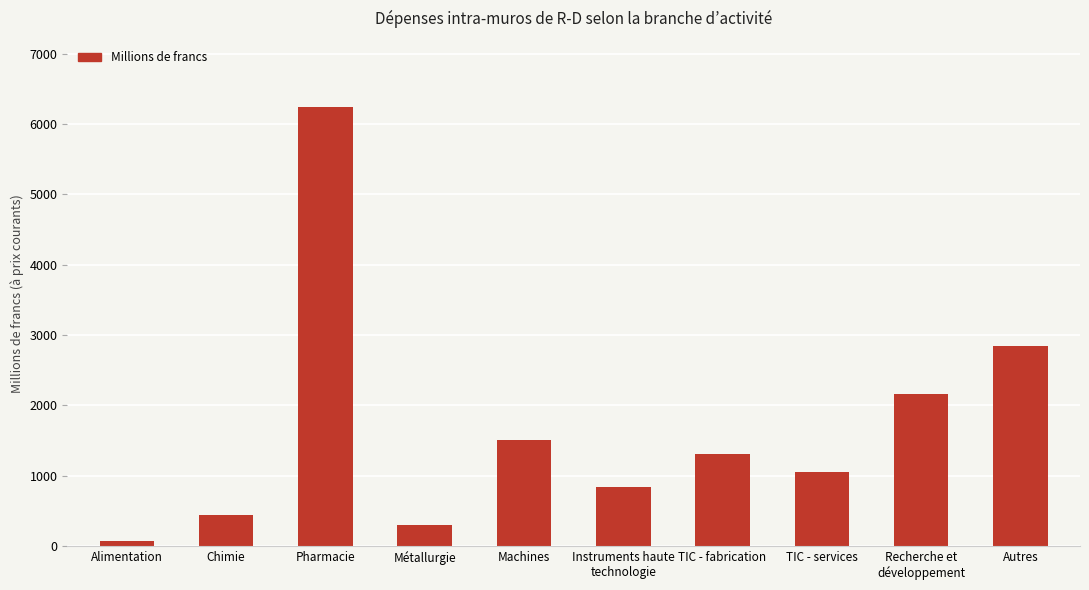

How many data points are above 1314?

5